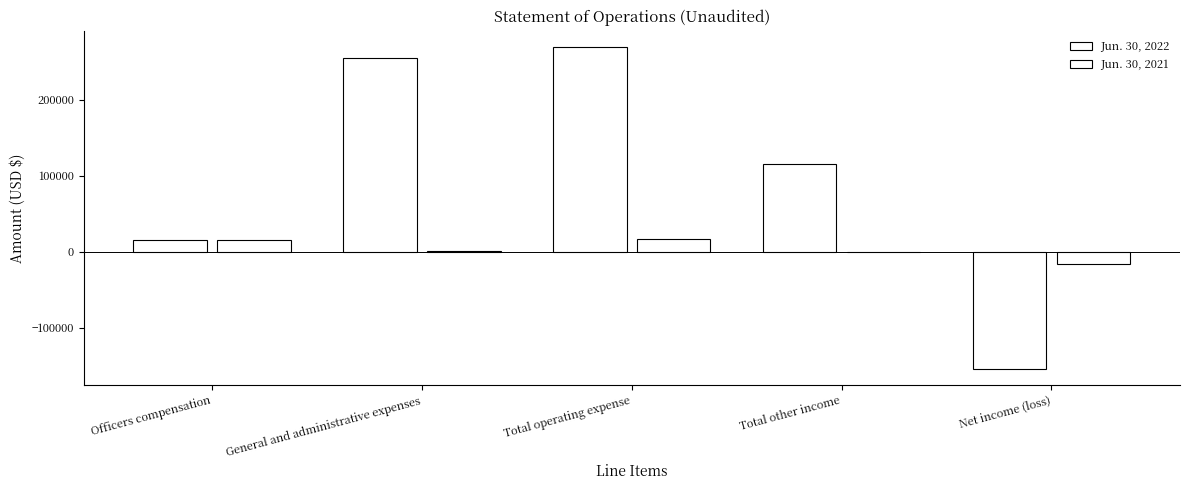

How many groups of bars are there?

5